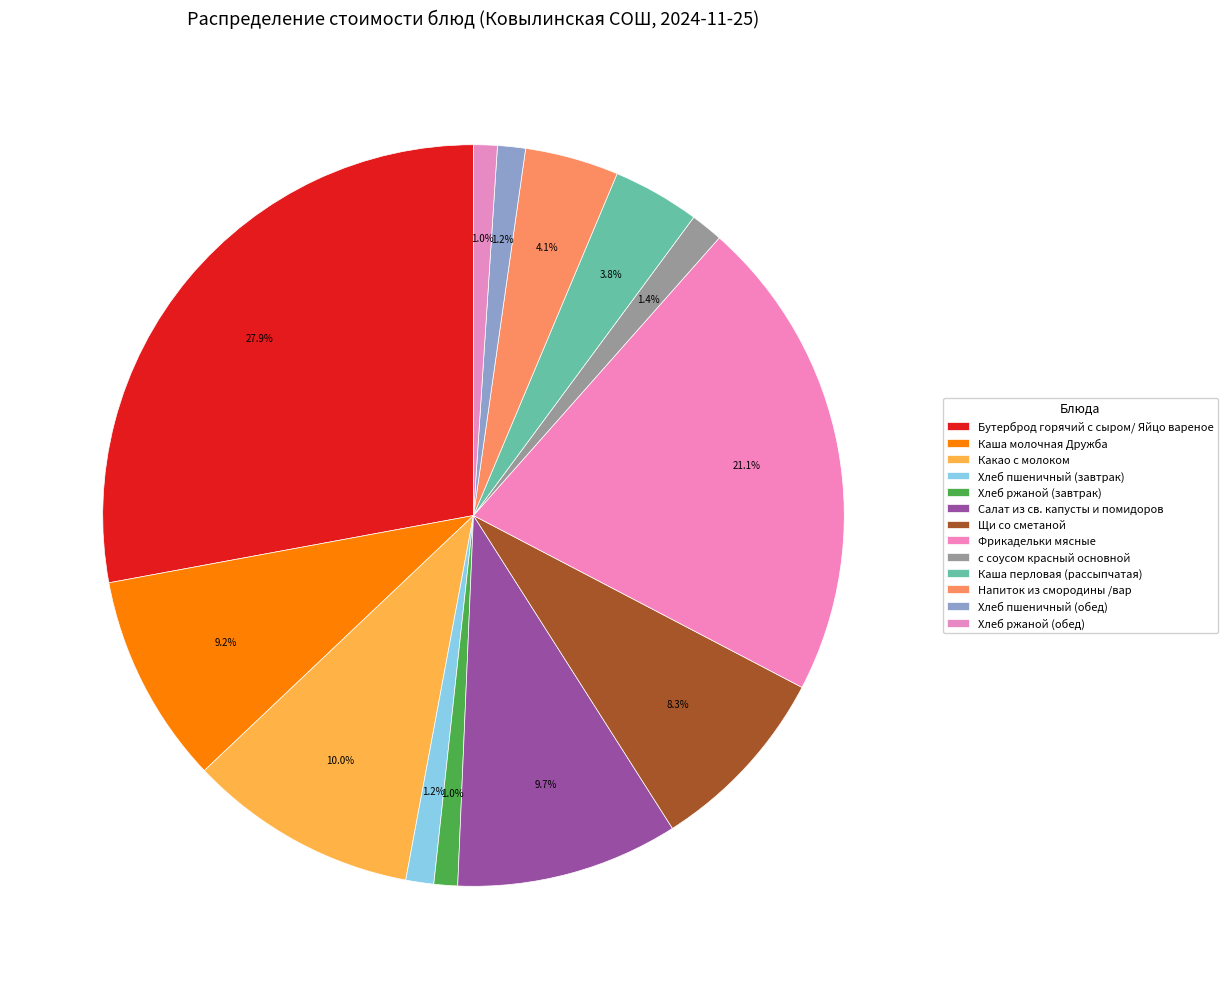

How many slices are in this pie chart?

13